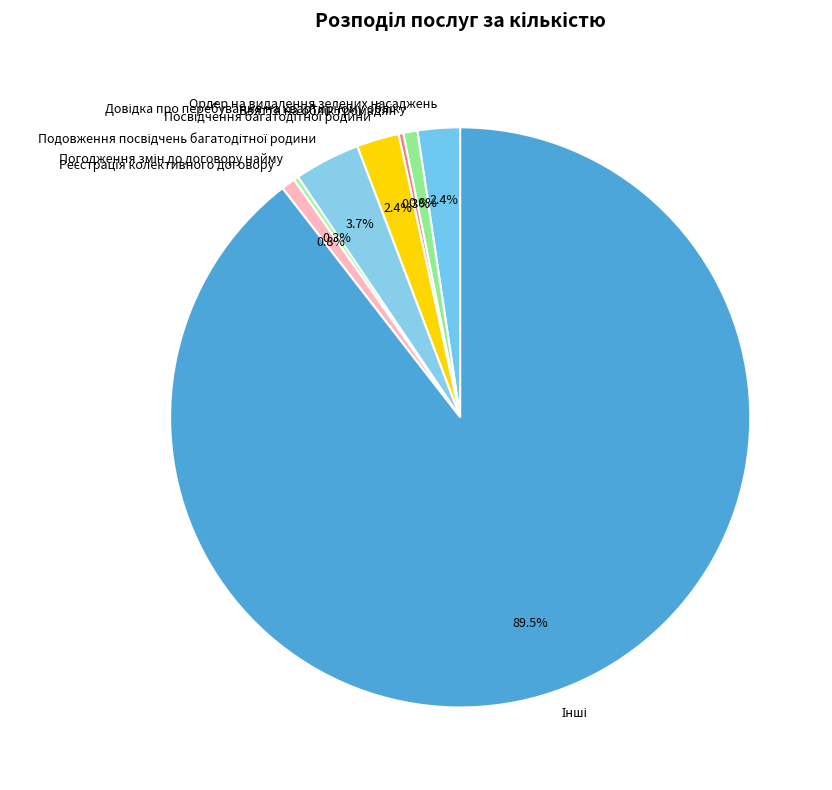

Is there a majority slice in this chart?

Yes